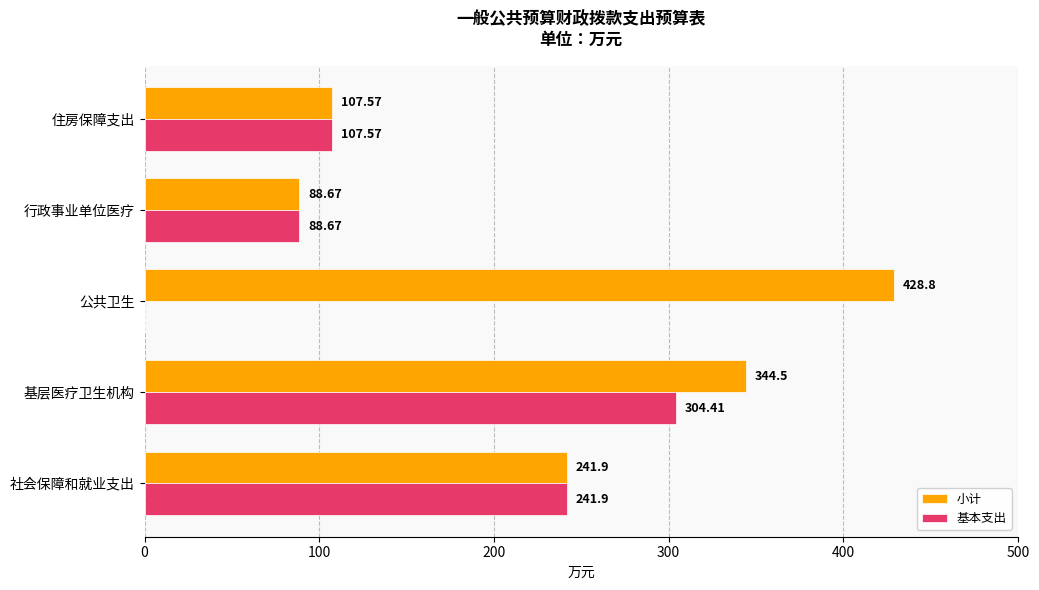

Is the value of 小计 at 住房保障支出 greater than the value of 基本支出 at 公共卫生?

Yes